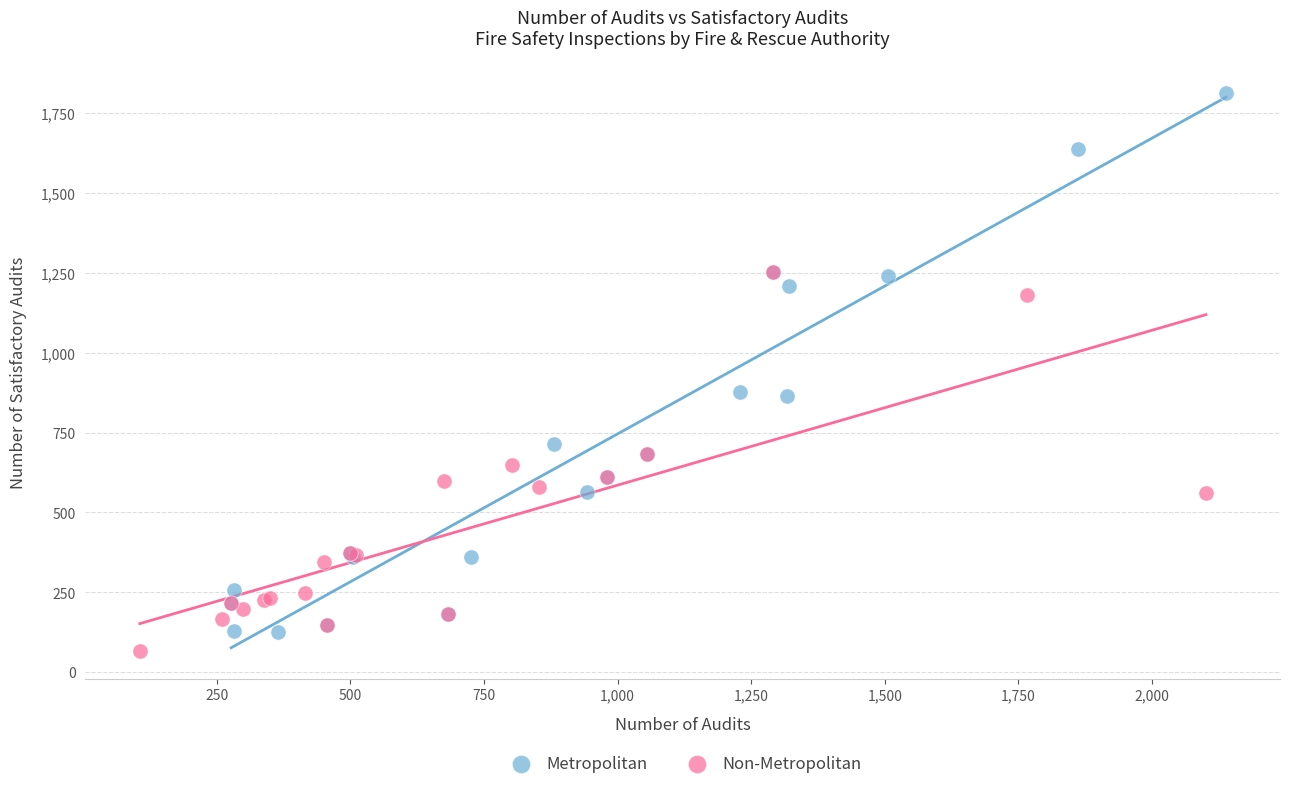

Which series has the largest Y range (max minus min)?

Metropolitan